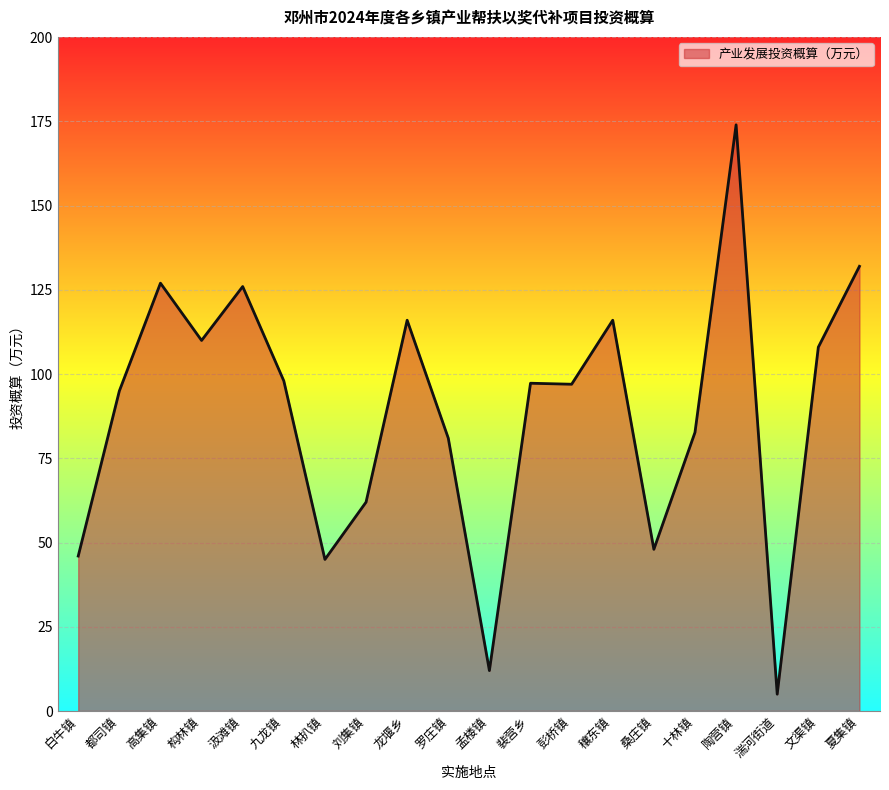

True or false: the data shows 18.1 at 林扒镇.

False